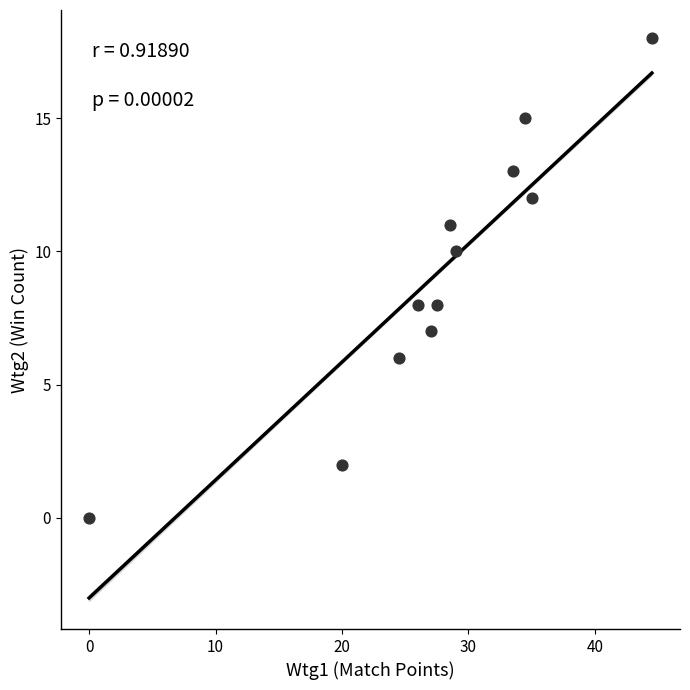

What is the average Y value?

9